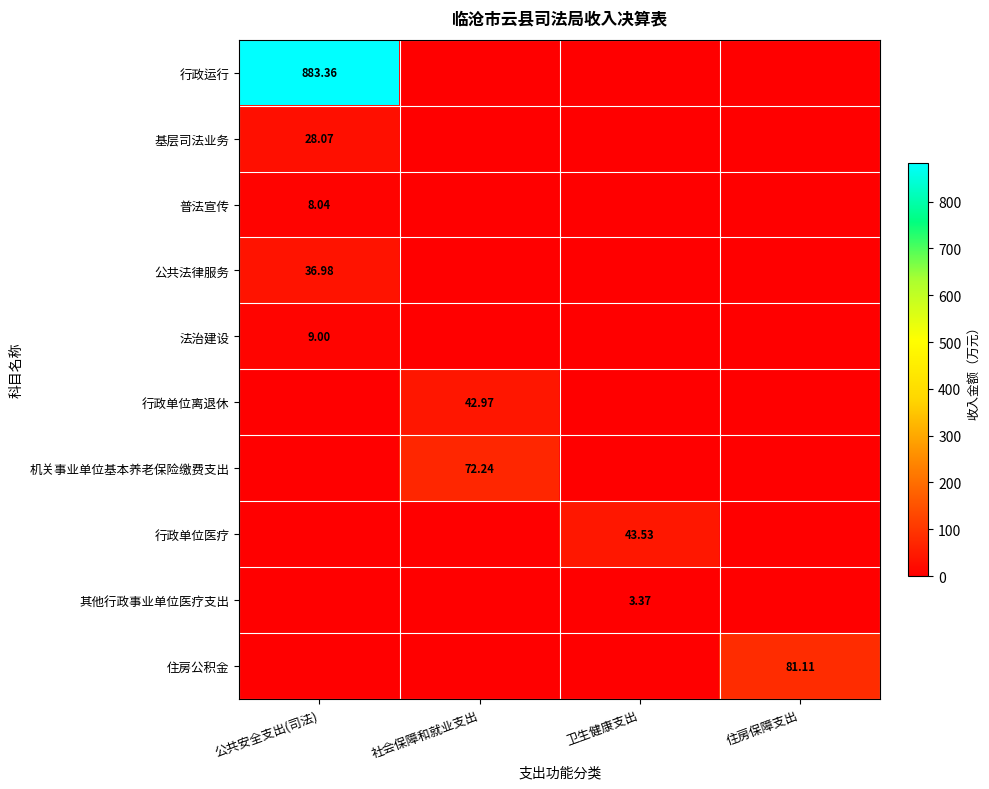

At 社会保障和就业支出, list the series in order from smallest to largest.

行政运行, 基层司法业务, 普法宣传, 公共法律服务, 法治建设, 行政单位医疗, 其他行政事业单位医疗支出, 住房公积金, 行政单位离退休, 机关事业单位基本养老保险缴费支出